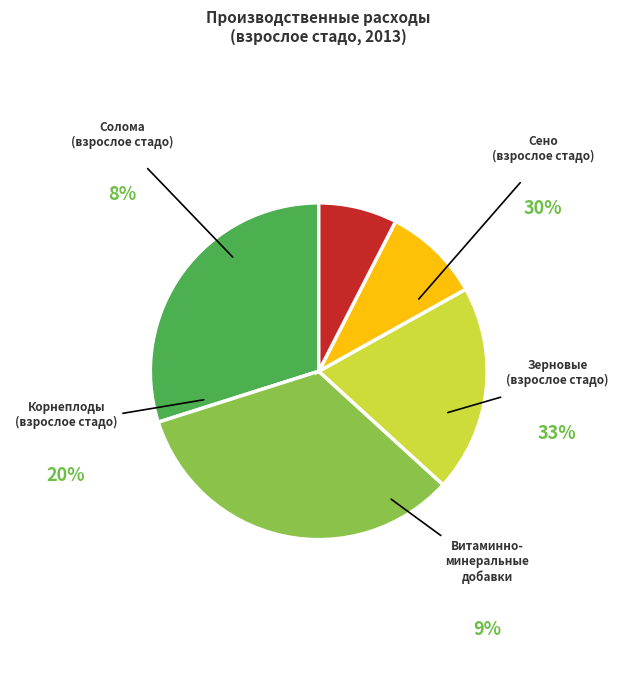

Is there any slice that represents more than half of the pie?

No